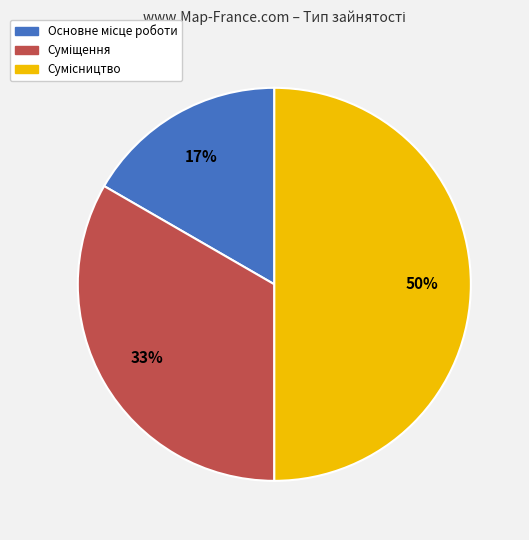

How many slices are in this pie chart?

3